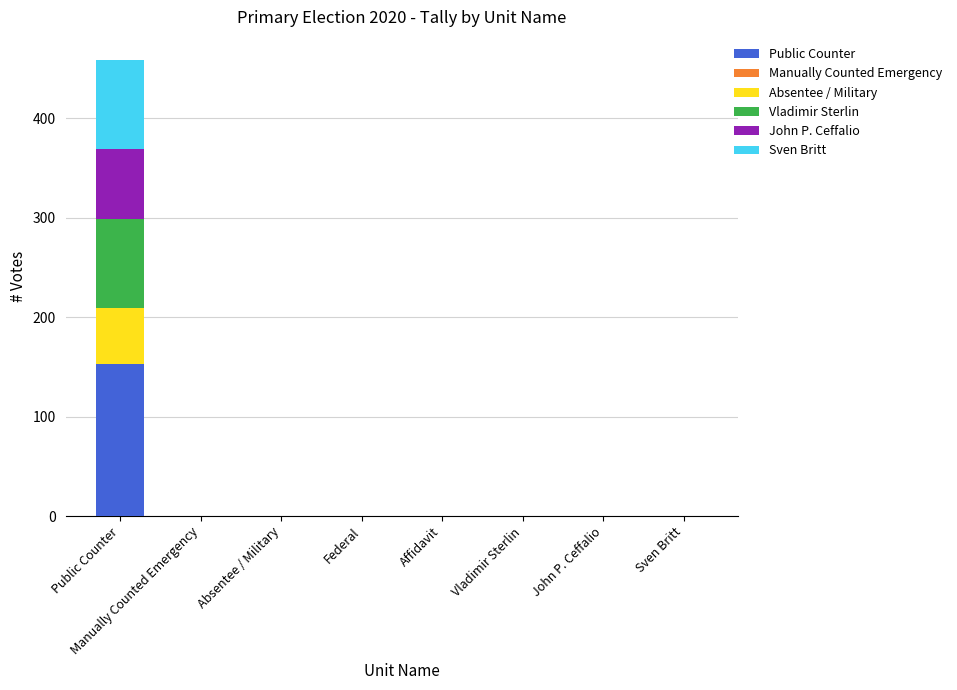

What is the sum of all Public Counter values?

153